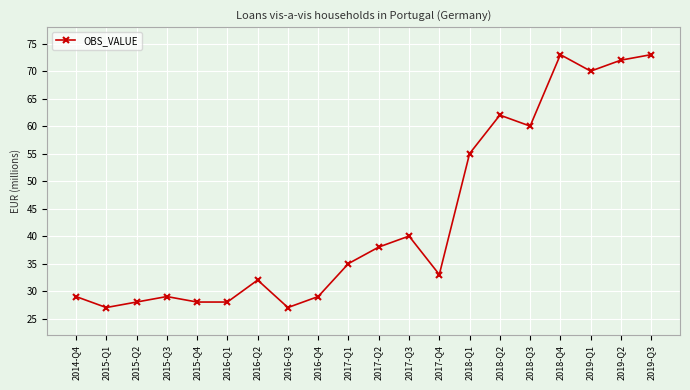

What is the change in value from 2015-Q2 to 2018-Q4?

+45